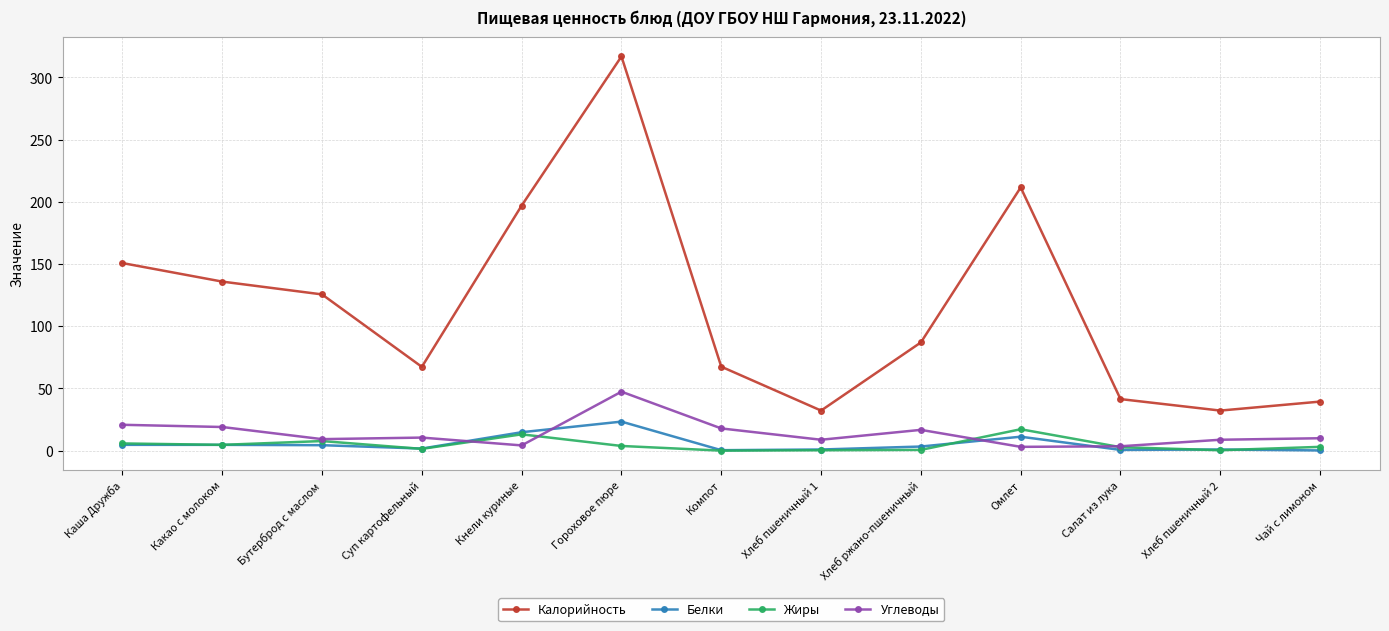

True or false: Жиры has more than 0 points higher than both neighbors.

True